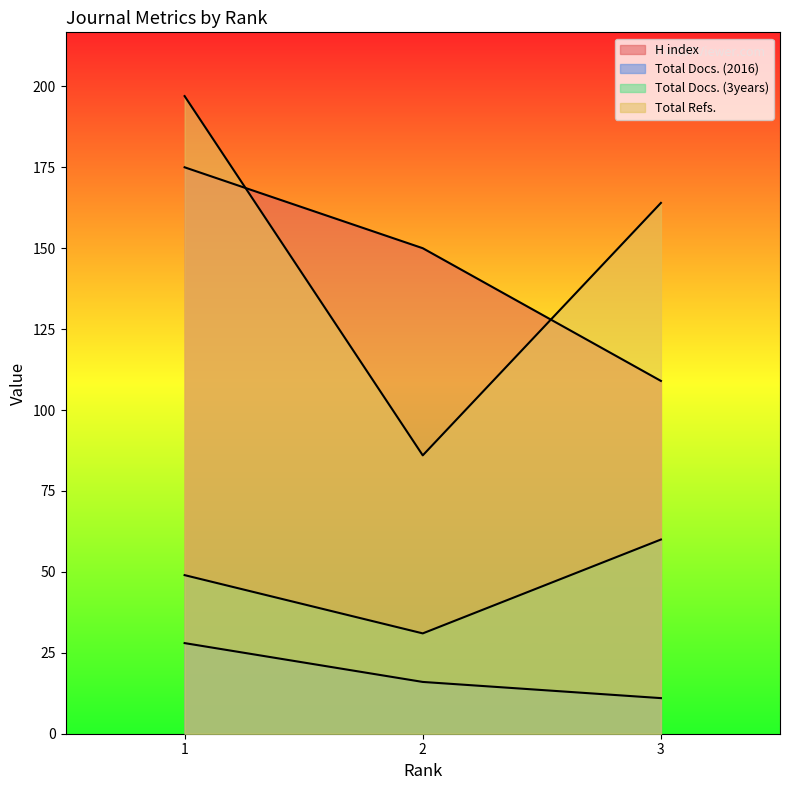

How many data points in H index are above 150?

1